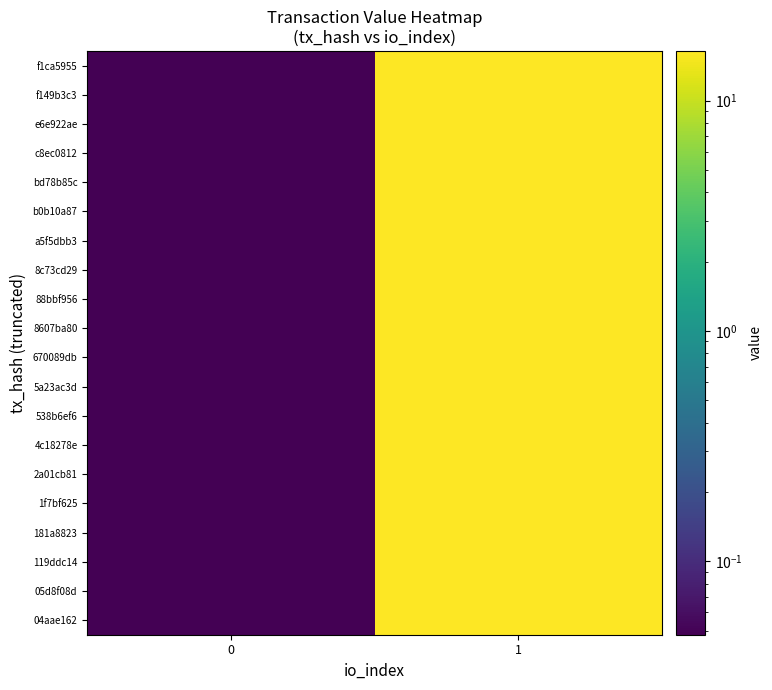

List the series in order of their peak value, lowest first.

04aae162, 05d8f08d, 119ddc14, 181a8823, 1f7bf625, 2a01cb81, 4c18278e, 538b6ef6, 5a23ac3d, 670089db, 8607ba80, 88bbf956, 8c73cd29, a5f5dbb3, b0b10a87, bd78b85c, c8ec0812, e6e922ae, f149b3c3, f1ca5955